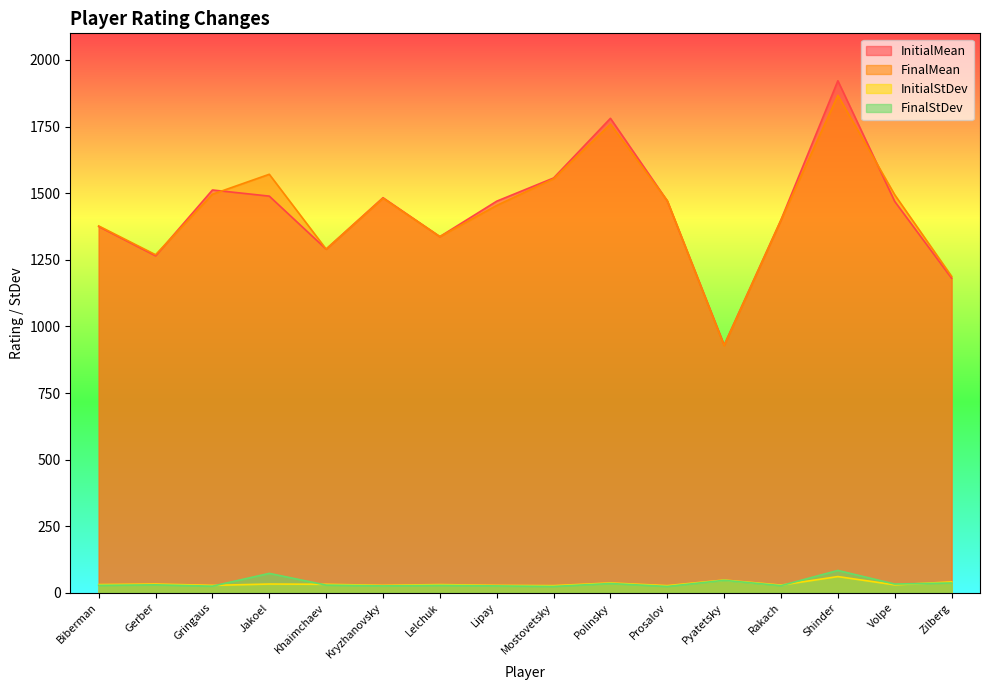

What is the difference between the second highest and minimum values in the FinalMean series?

831